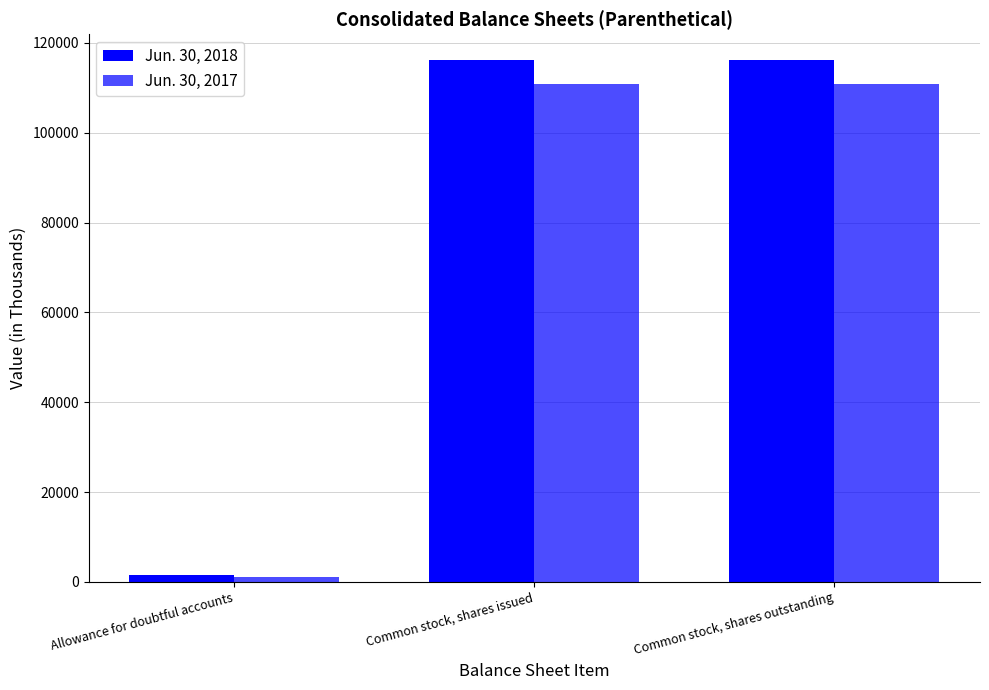

Which series has the widest spread of values?

Jun. 30, 2018